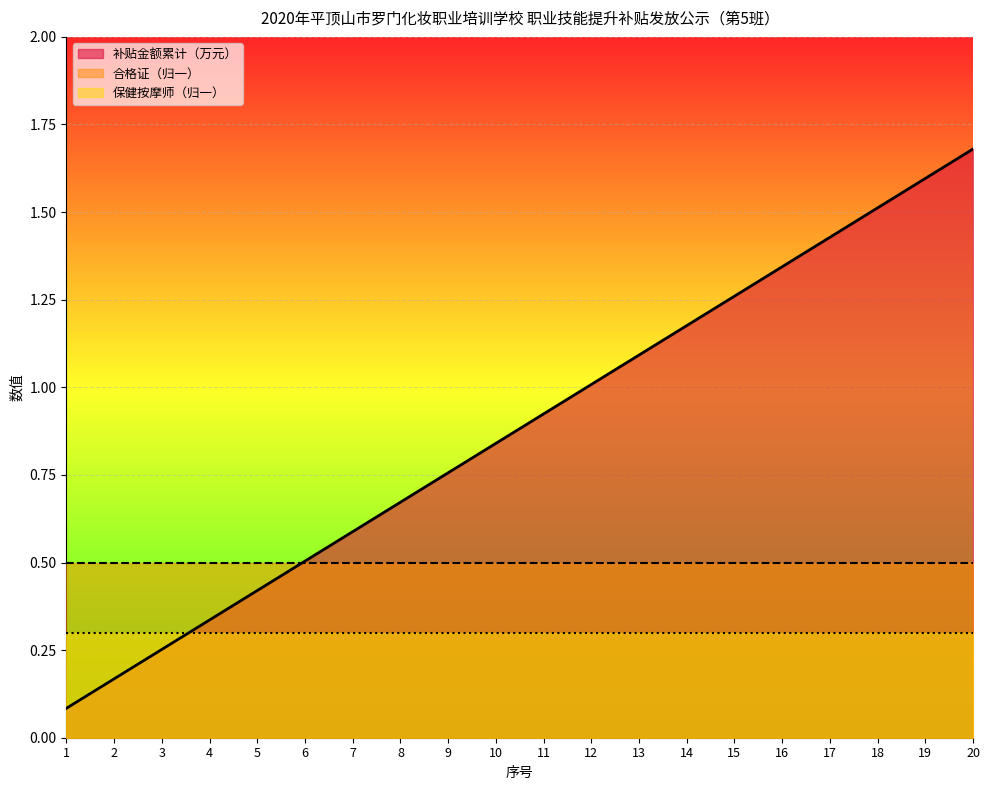

At which label is 合格证 closest to 1?

1